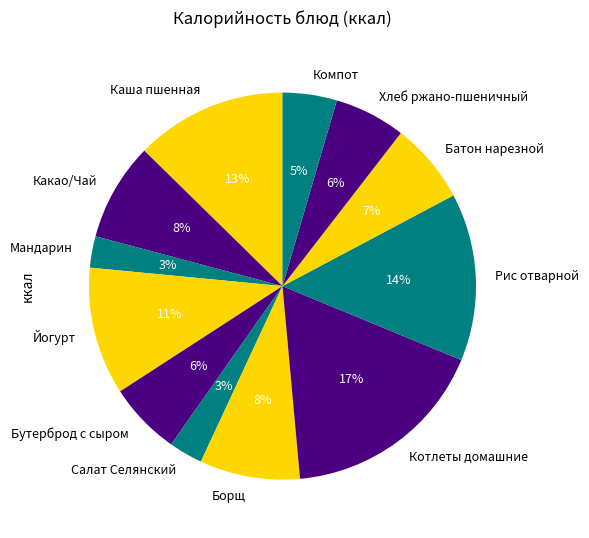

To the nearest percent, what percentage of the pie is Мандарин?

3%